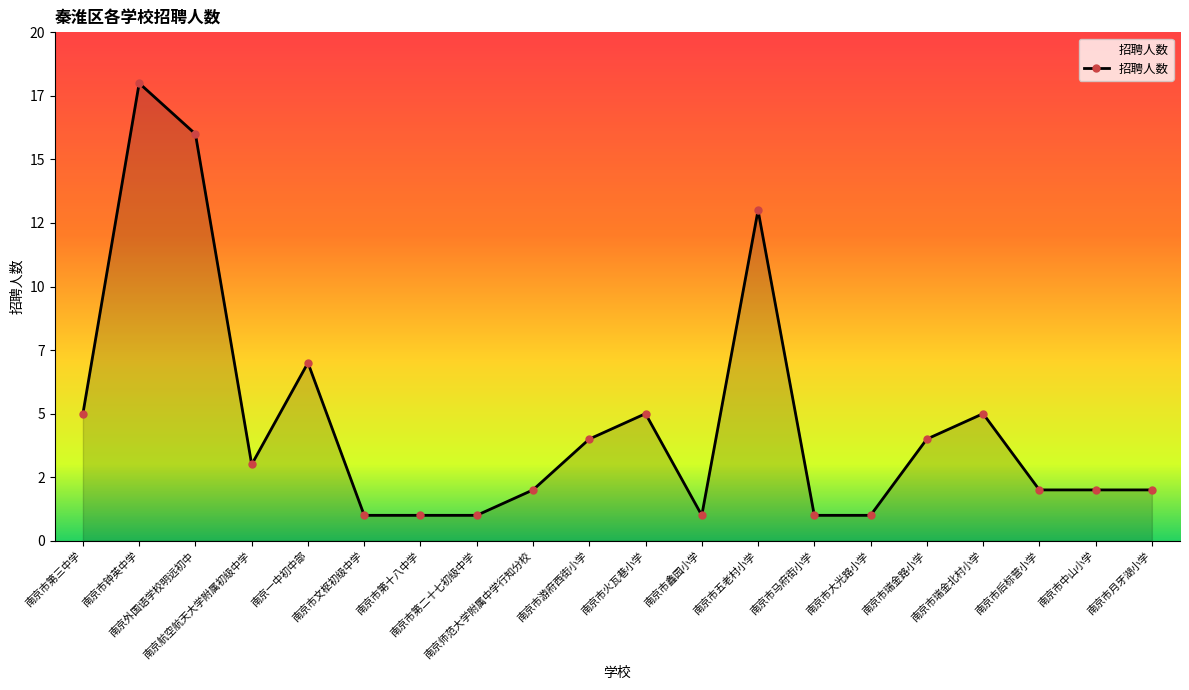

List the labels in order of value, smallest first.

南京市文枢初级中学, 南京市第十八中学, 南京市第二十七初级中学, 南京市鑫园小学, 南京市马府街小学, 南京市大光路小学, 南京师范大学附属中学行知分校, 南京市后标营小学, 南京市中山小学, 南京市月牙湖小学, 南京航空航天大学附属初级中学, 南京市游府西街小学, 南京市瑞金路小学, 南京市第三中学, 南京市火瓦巷小学, 南京市瑞金北村小学, 南京一中初中部, 南京市五老村小学, 南京外国语学校明远初中, 南京市钟英中学